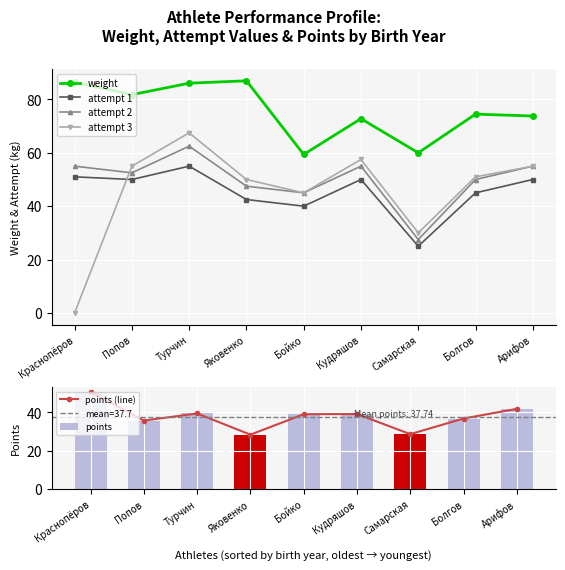

What is the sum of the points values at Яковенко and Попов?

64.1